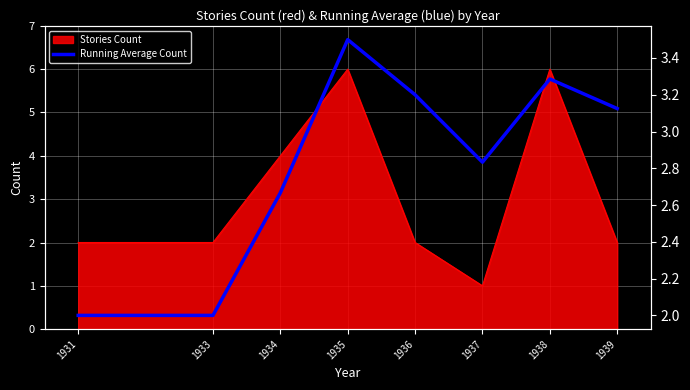

Between 1939 and 1936, which is larger?

1936